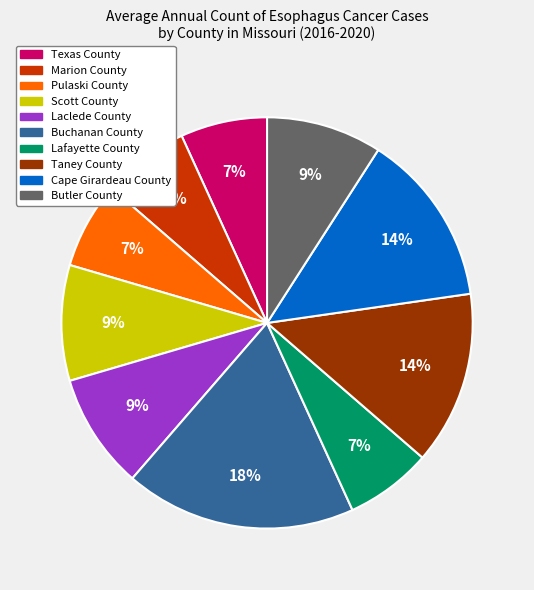

How many slices are in this pie chart?

10